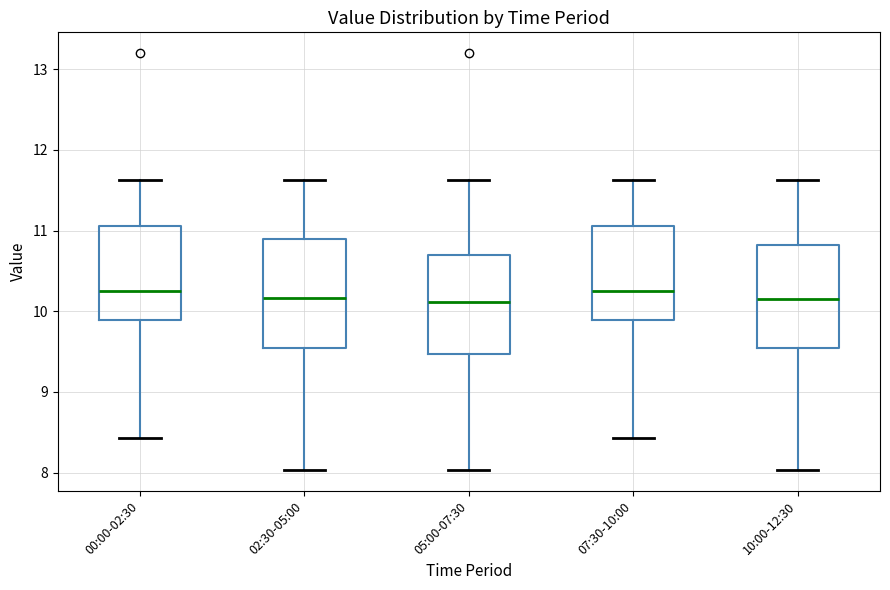

Reading left to right, transcribe this box plot: for each box, give where its median line is, the range the box spans, and where its two whiskers end, as read against the y-axis. The values are not printed on the chart, so give them approximately, as read against the axis.

00:00-02:30: median 10.3, box 9.9 to 11.1, whiskers 8.4 to 11.6
02:30-05:00: median 10.2, box 9.5 to 10.9, whiskers 8.0 to 11.6
05:00-07:30: median 10.1, box 9.5 to 10.7, whiskers 8.0 to 11.6
07:30-10:00: median 10.3, box 9.9 to 11.1, whiskers 8.4 to 11.6
10:00-12:30: median 10.2, box 9.5 to 10.8, whiskers 8.0 to 11.6